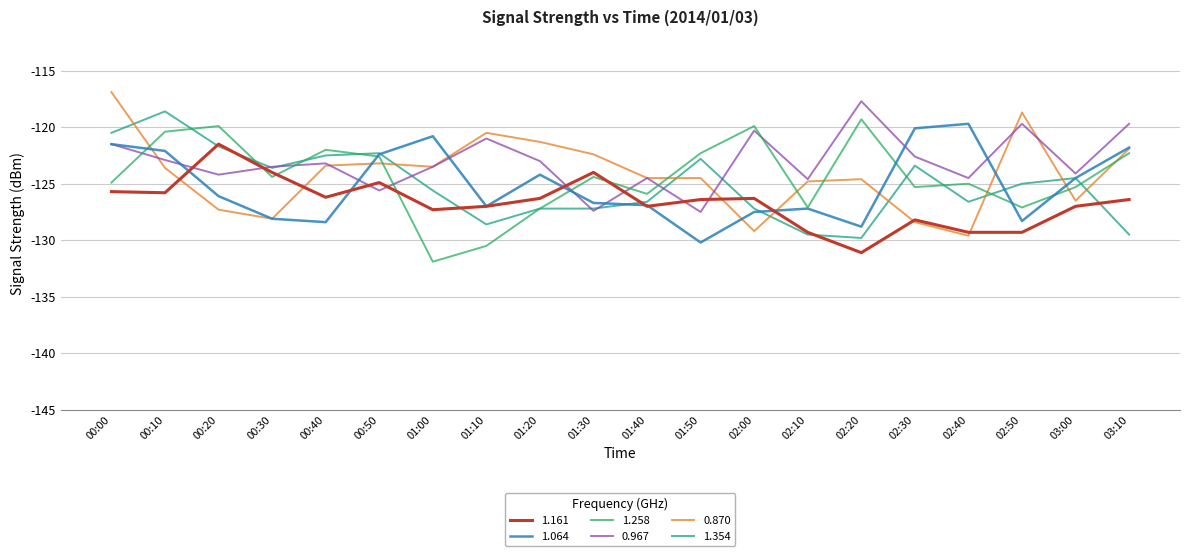

What is the approximate value of 1.161 at 01:10?

-127.0